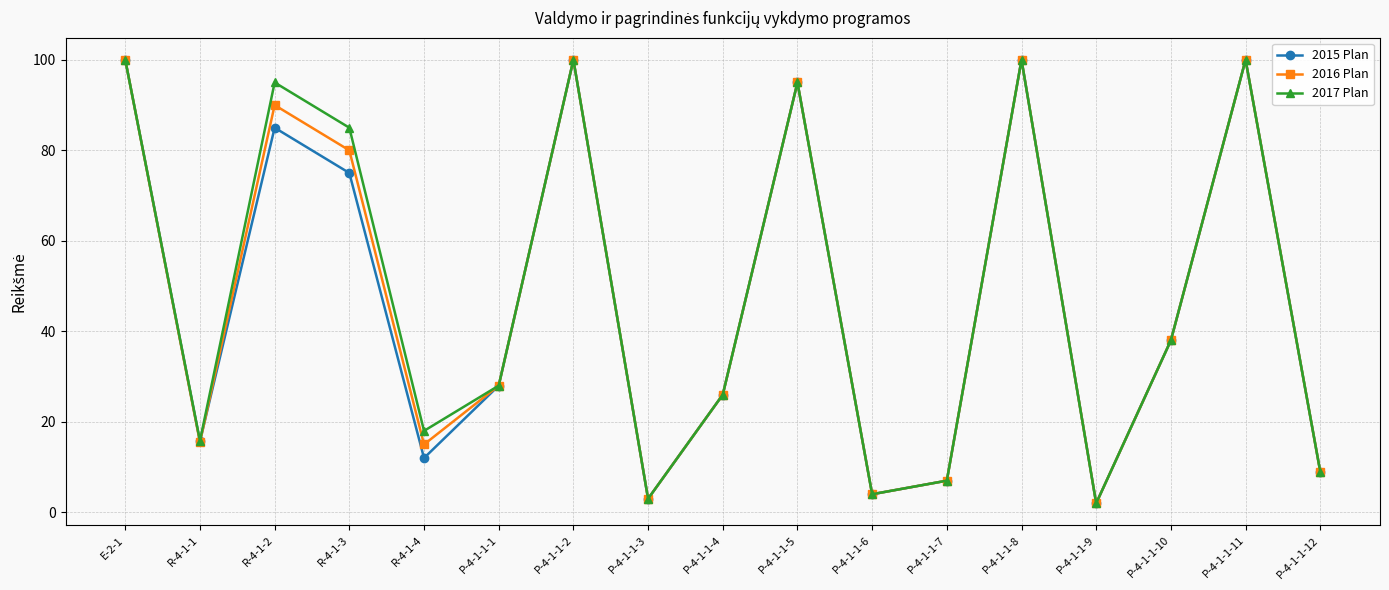

Rank the series by their average value, from lowest to highest.

2015 Plan, 2016 Plan, 2017 Plan